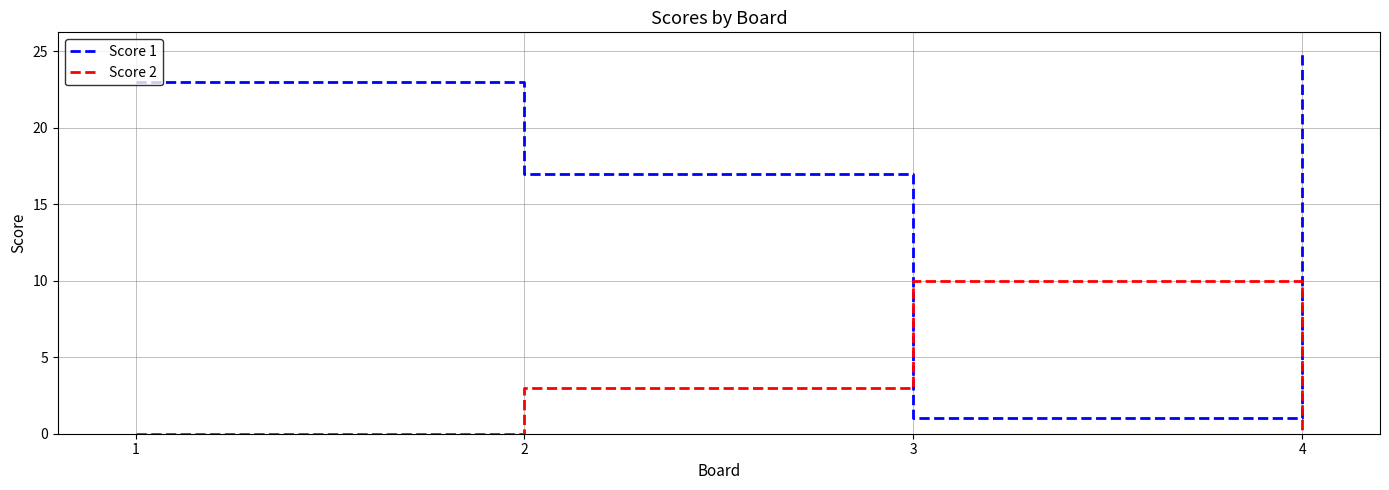

What is the sum of the Score 1 values at 2 and 3?

18